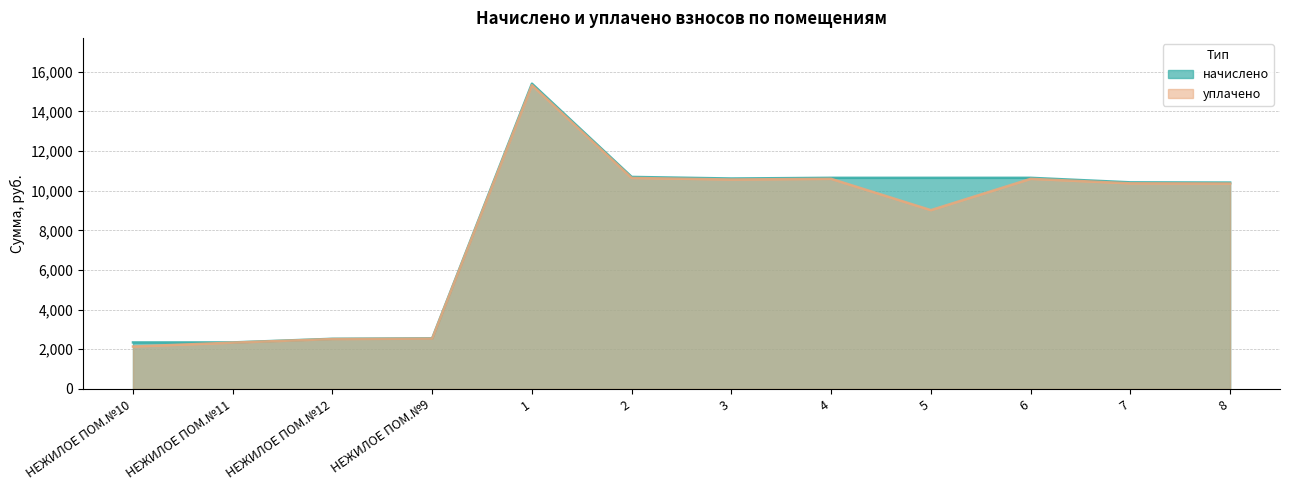

Which has a higher value, 6 or НЕЖИЛОЕ ПОМ.№10?

6